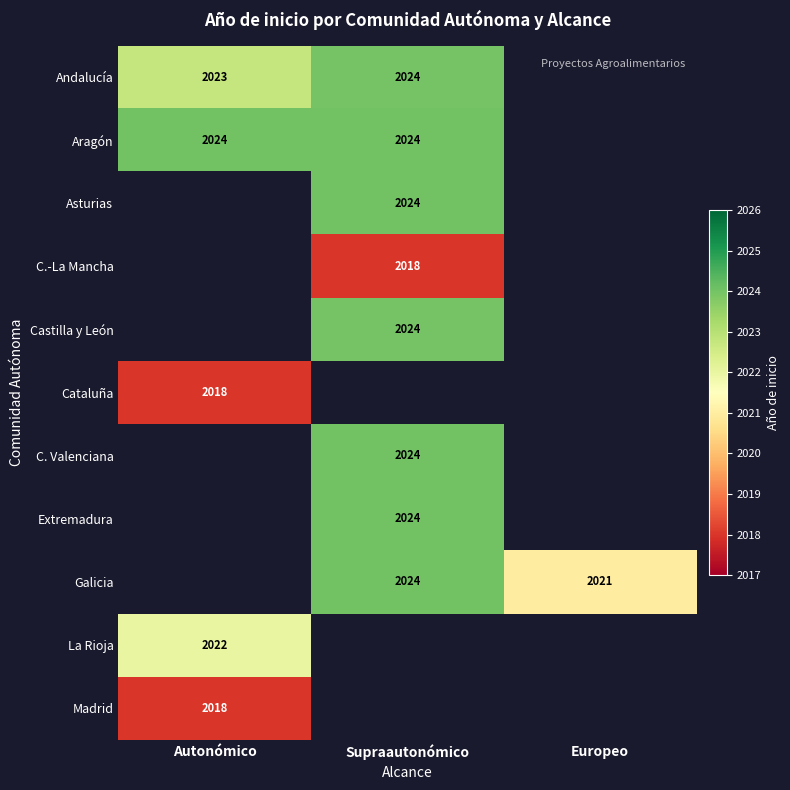

Is the value of La Rioja at Autonómico greater than the value of Castilla y León at Supraautonómico?

No